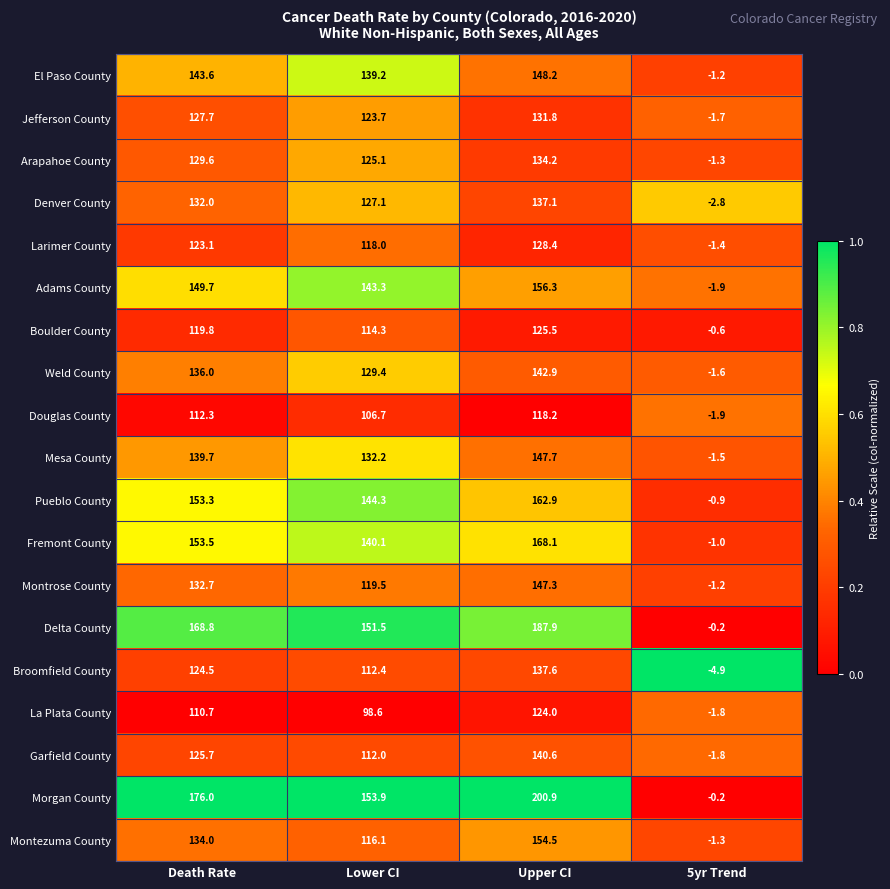

The Larimer County series shows 123.1 at Death Rate. True or false?

True